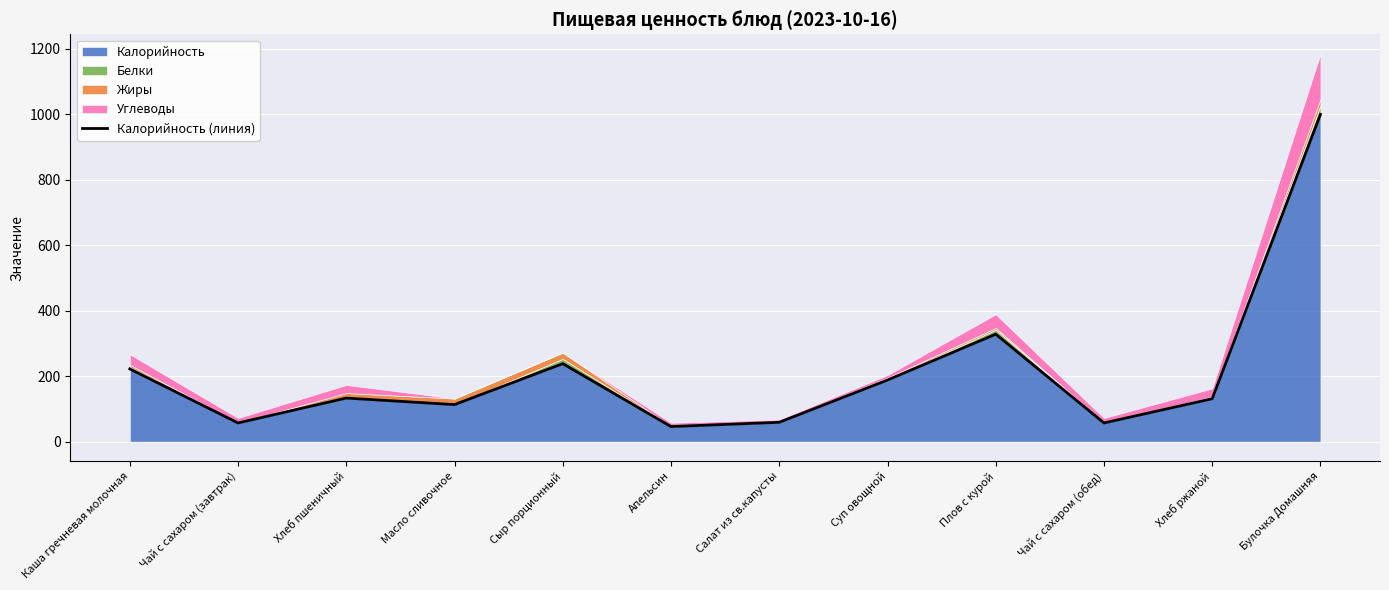

What is the maximum value shown in the chart?

999